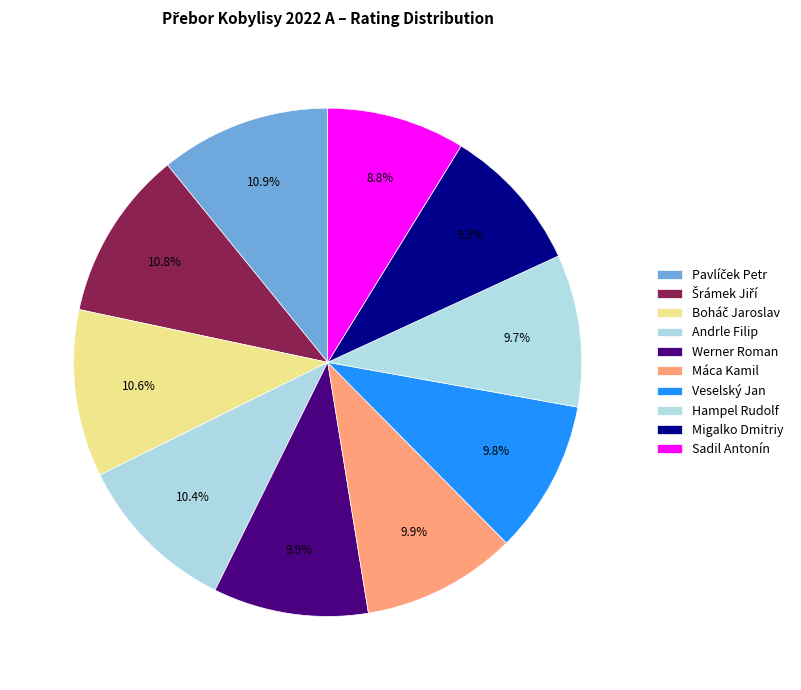

Is it true that Máca Kamil is 10% of the pie?

True